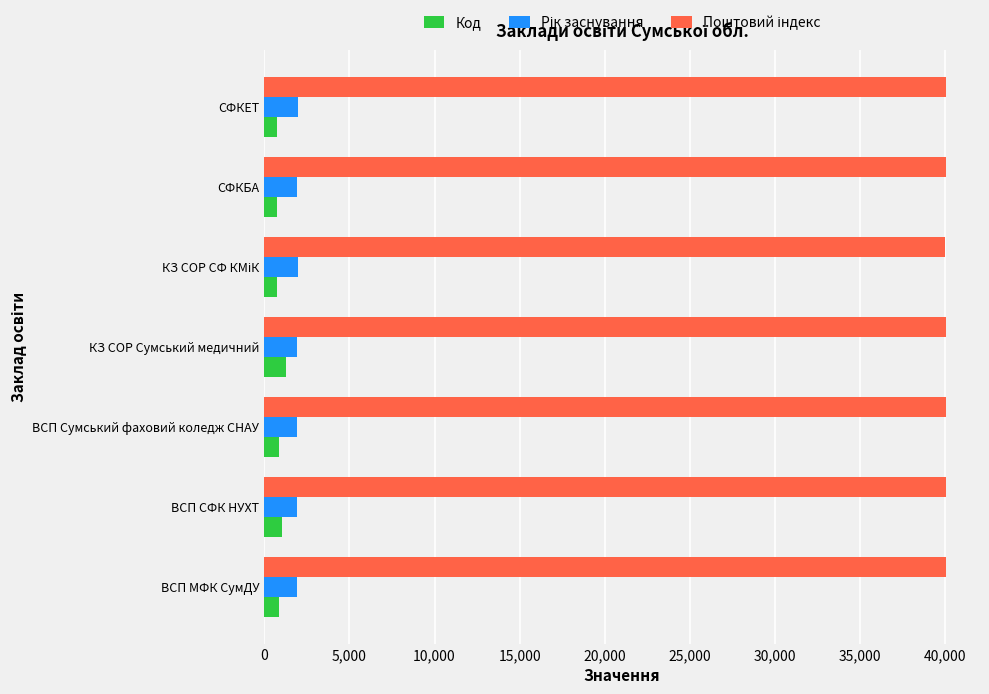

What is the highest value of the Код series?

1285